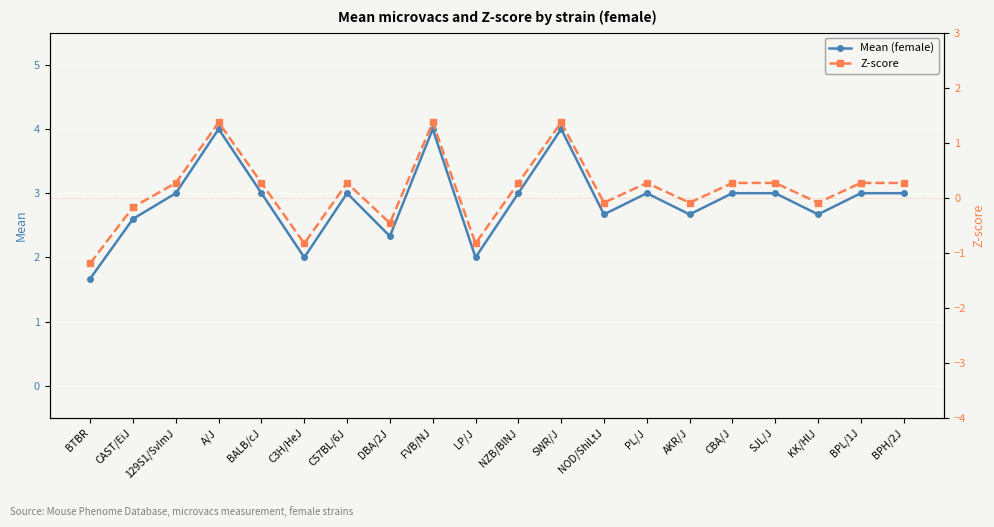

Which category has the highest value in the Mean (female) series?

A/J